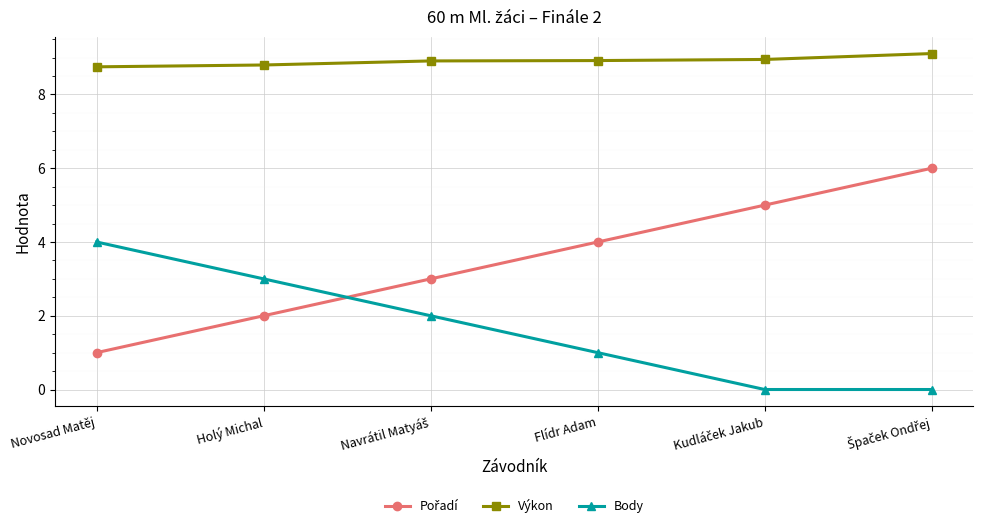

Where does the Body series first go above 2?

Novosad Matěj